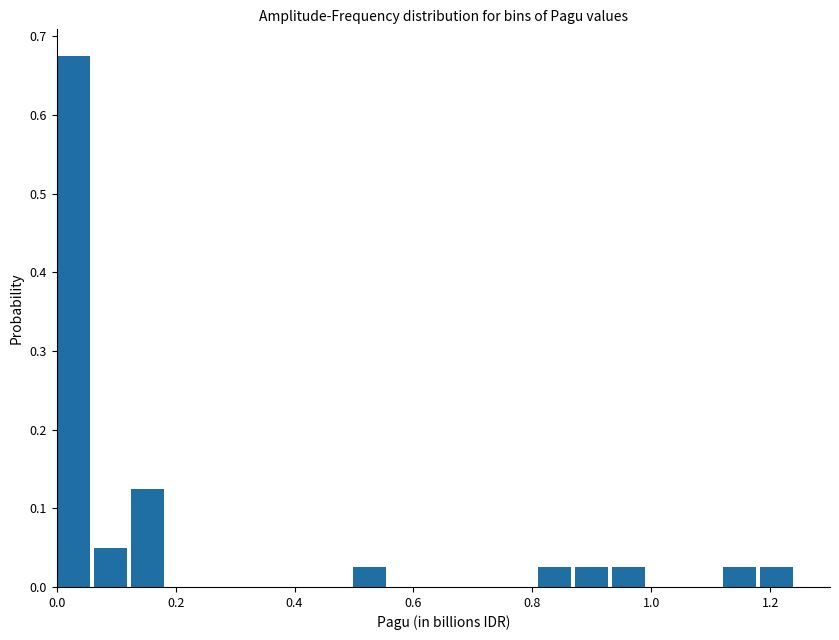

Around what value on the x-axis is the tallest bar? Give the approximate position of its centre, as read against the axis.

0.02